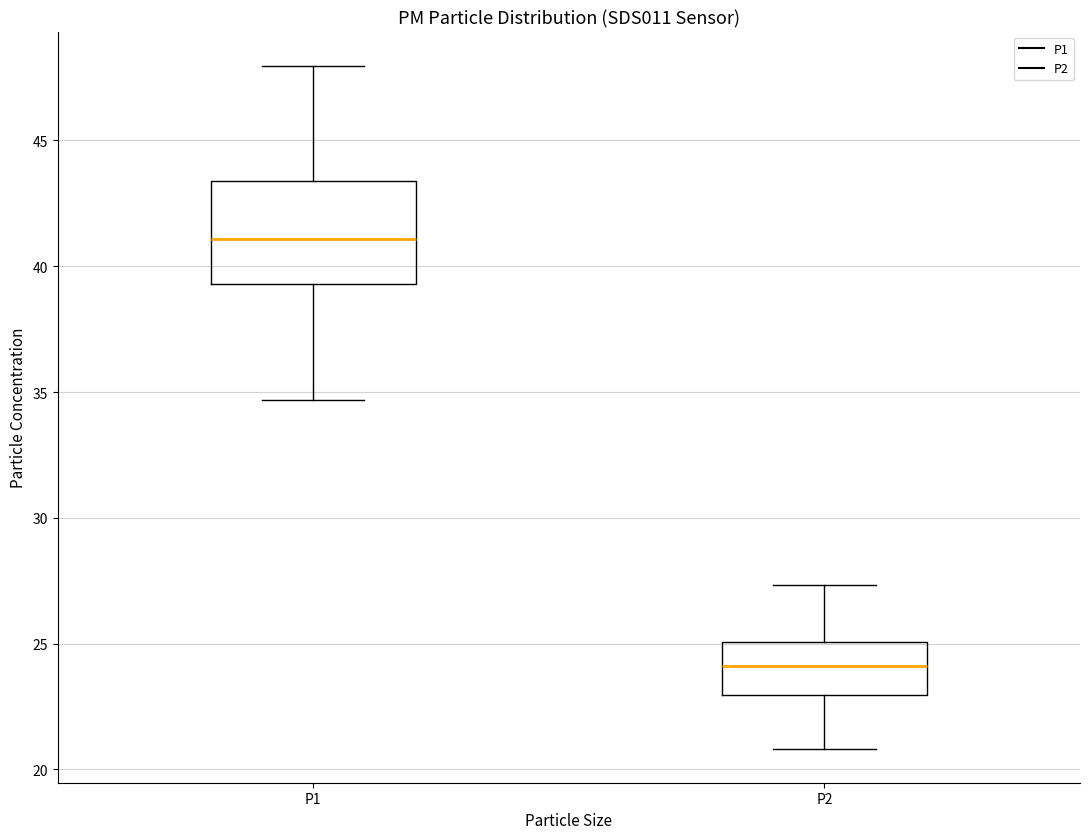

Reading left to right, transcribe this box plot: for each box, give where its median line is, the range the box spans, and where its two whiskers end, as read against the y-axis. The values are not printed on the chart, so give them approximately, as read against the axis.

P1: median 41.0, box 39.5 to 43.5, whiskers 34.5 to 48.0
P2: median 24.0, box 23.0 to 25.0, whiskers 21.0 to 27.5